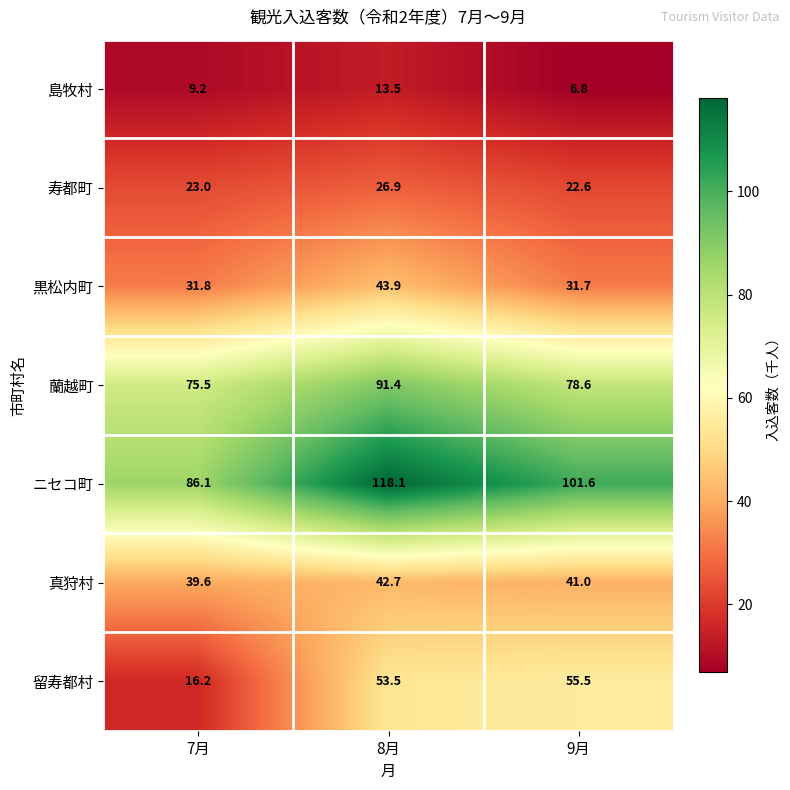

Reading right to left, list all the values displayed in this chart.

島牧村: 9月=6.8	8月=13.5	7月=9.2
寿都町: 9月=22.6	8月=26.9	7月=23.0
黒松内町: 9月=31.7	8月=43.9	7月=31.8
蘭越町: 9月=78.6	8月=91.4	7月=75.5
ニセコ町: 9月=101.6	8月=118.1	7月=86.1
真狩村: 9月=41.0	8月=42.7	7月=39.6
留寿都村: 9月=55.5	8月=53.5	7月=16.2